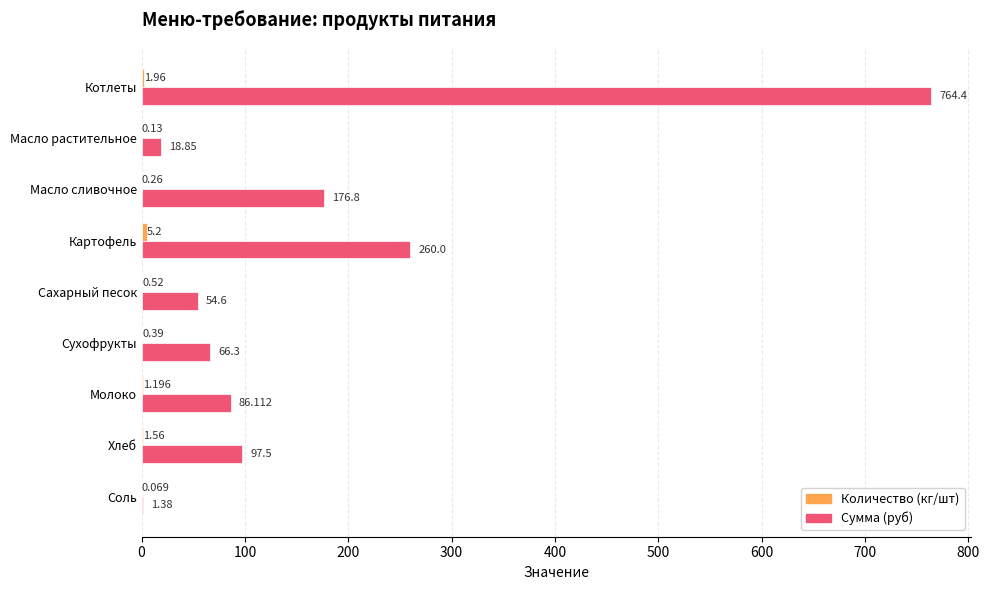

At which category is the sum across all series the highest?

Котлеты